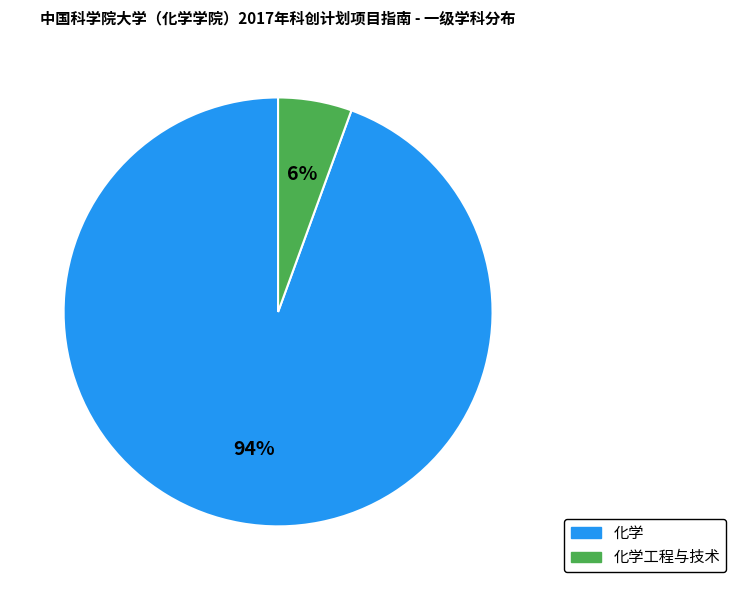

Count the number of slices in the pie.

2